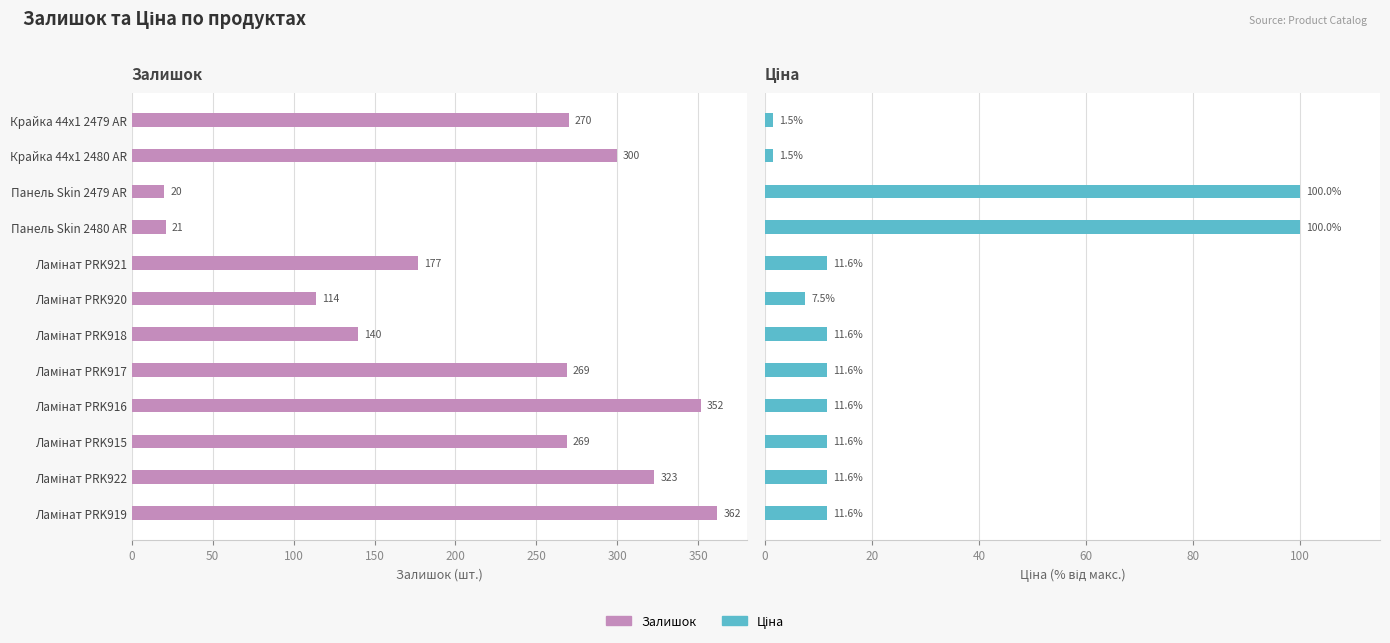

What position from the right is Крайка 44x1 2479 AR?

12